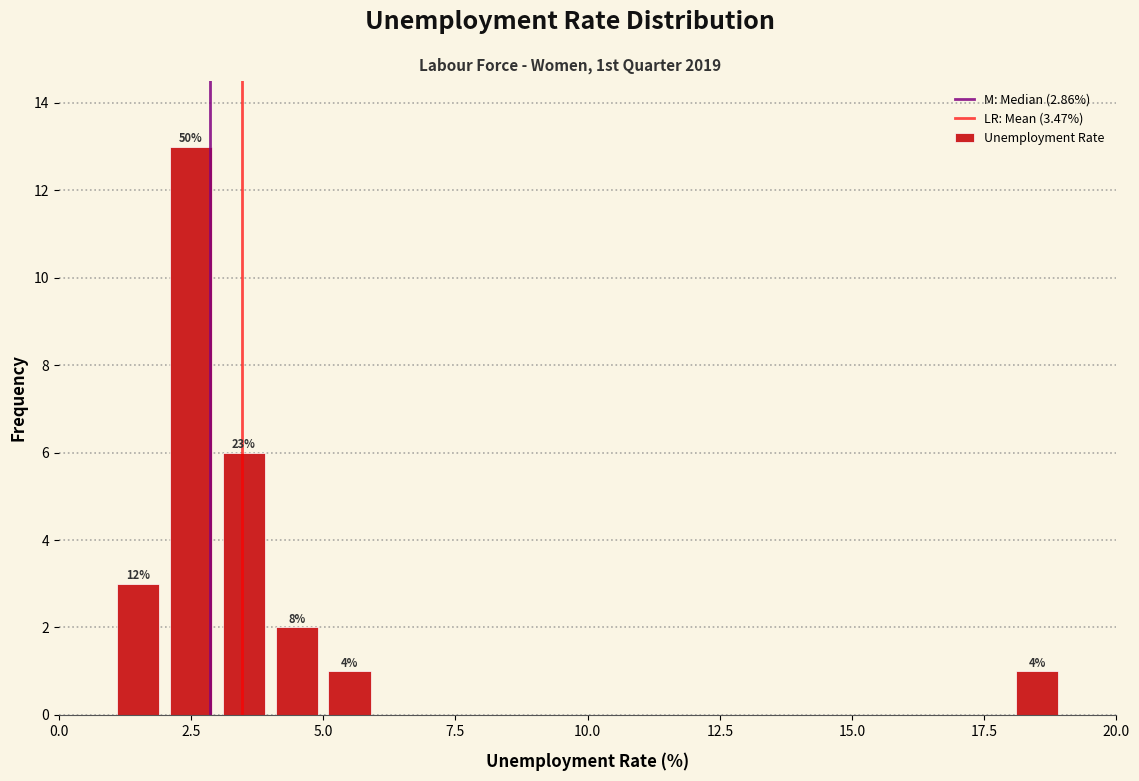

Around what value on the x-axis is the tallest bar? Give the approximate position of its centre, as read against the axis.

2.5